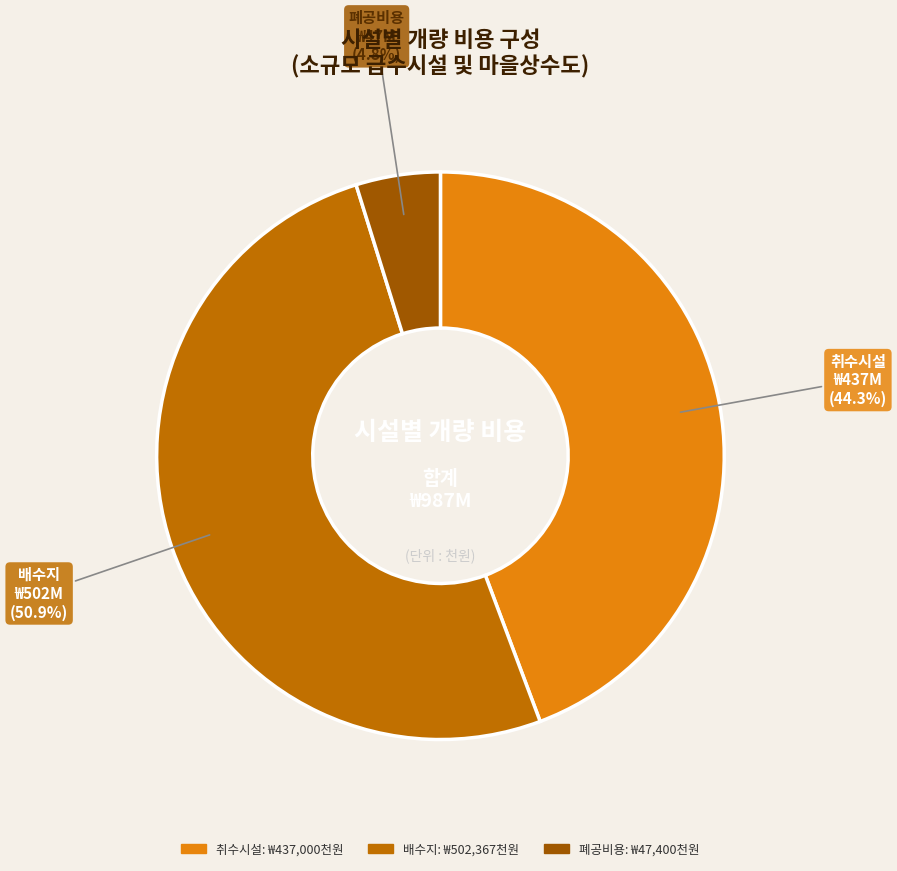

Which slice represents more than half of the pie?

배수지